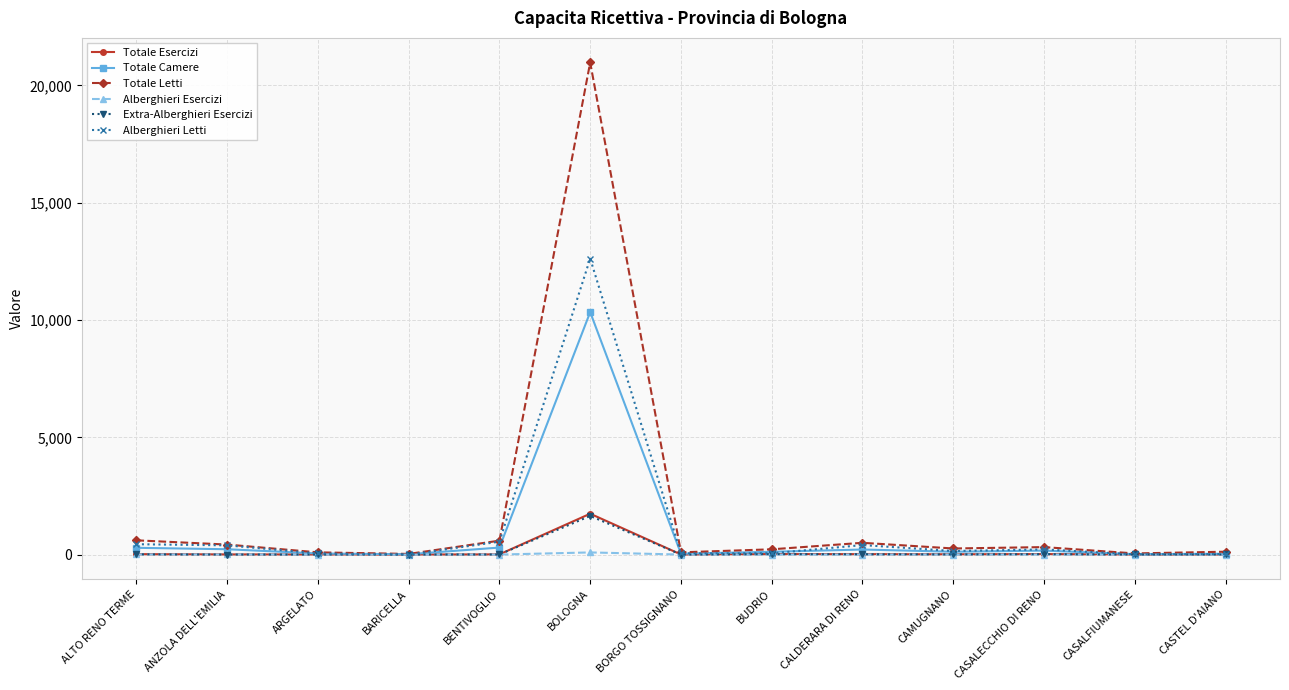

The value of Totale Letti at BOLOGNA is 33703. True or false?

False